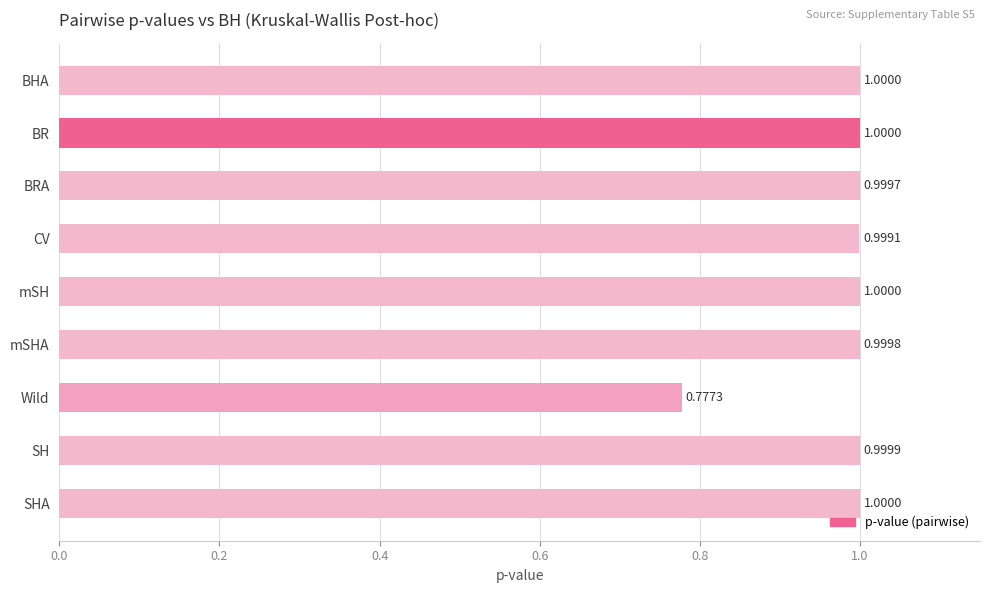

Are the bars horizontal?

Yes